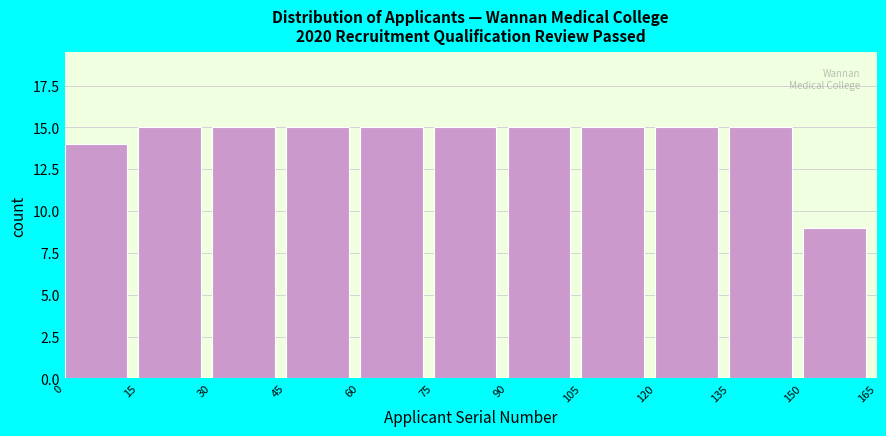

Reading left to right, transcribe this chart: for each bar, give the range it covers on the x-axis and its height. The values are not printed on the chart, so give them approximately, as read against the axis.

0 to 15: 14
15 to 30: 15
30 to 45: 15
45 to 60: 15
60 to 75: 15
75 to 90: 15
90 to 105: 15
105 to 120: 15
120 to 135: 15
135 to 150: 15
150 to 165: 9